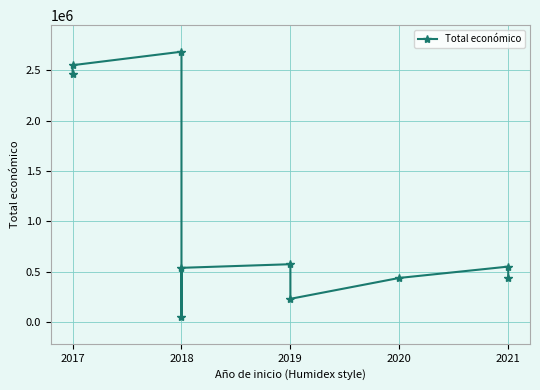

What is the change in value from 2017 to 2018?

+87037